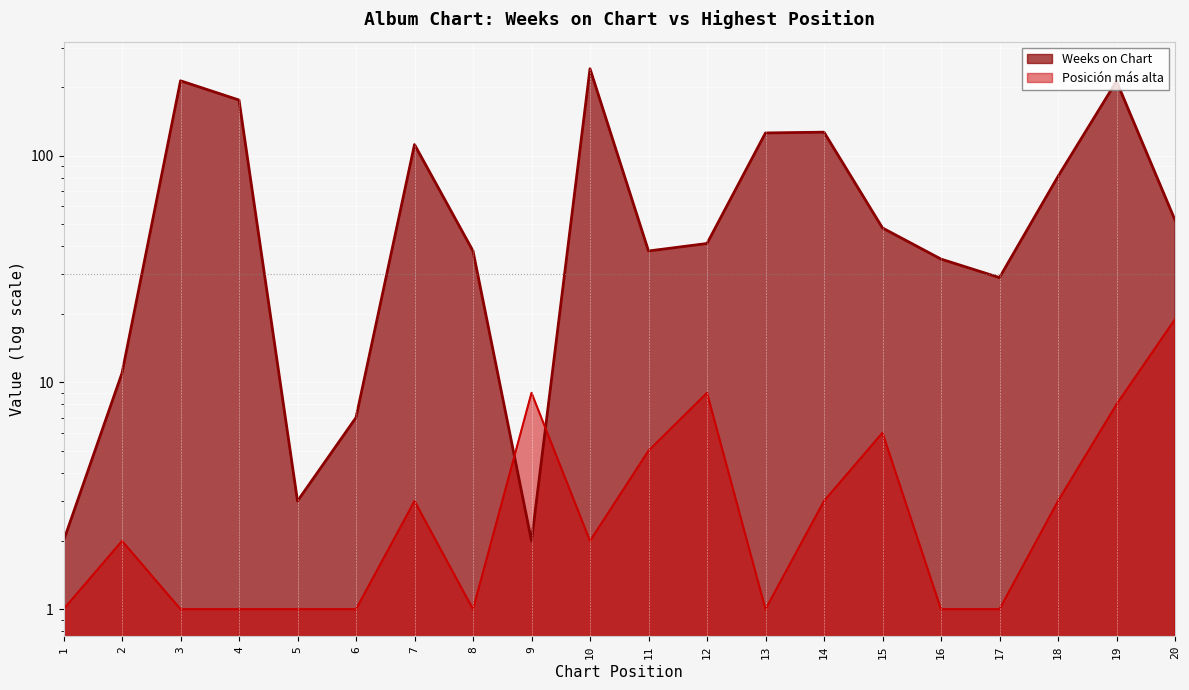

Reading left to right, list all the values displayed in this chart.

Weeks on Chart: 2	11	214	176	3	7	112	38	2	242	38	41	126	127	48	35	29	81	213	52
Posición más alta: 1	2	1	1	1	1	3	1	9	2	5	9	1	3	6	1	1	3	8	19